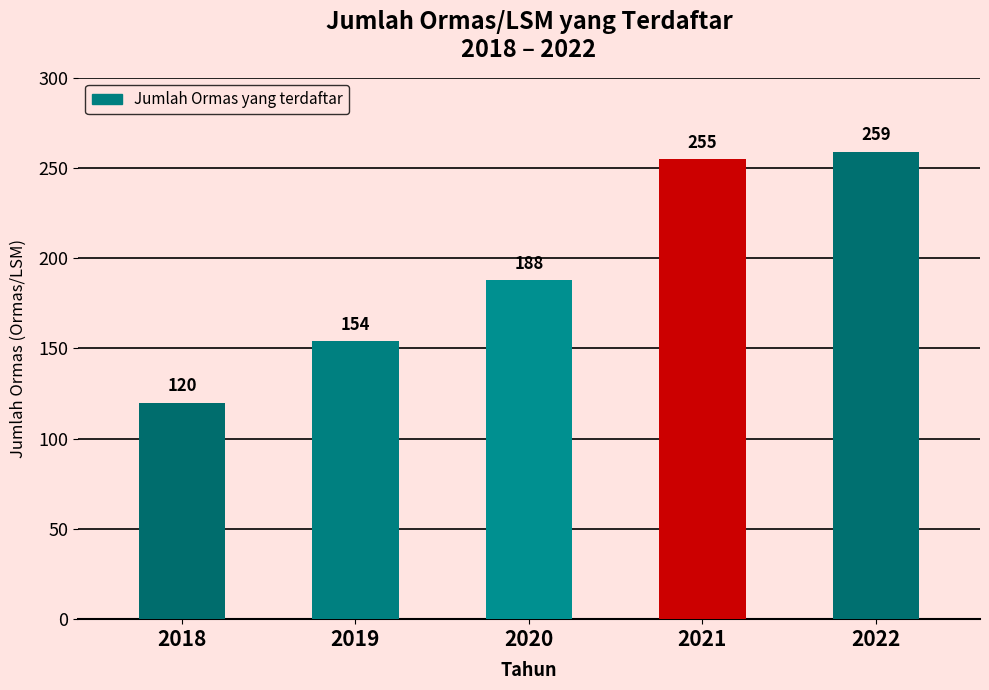

What is the smallest value displayed?

120